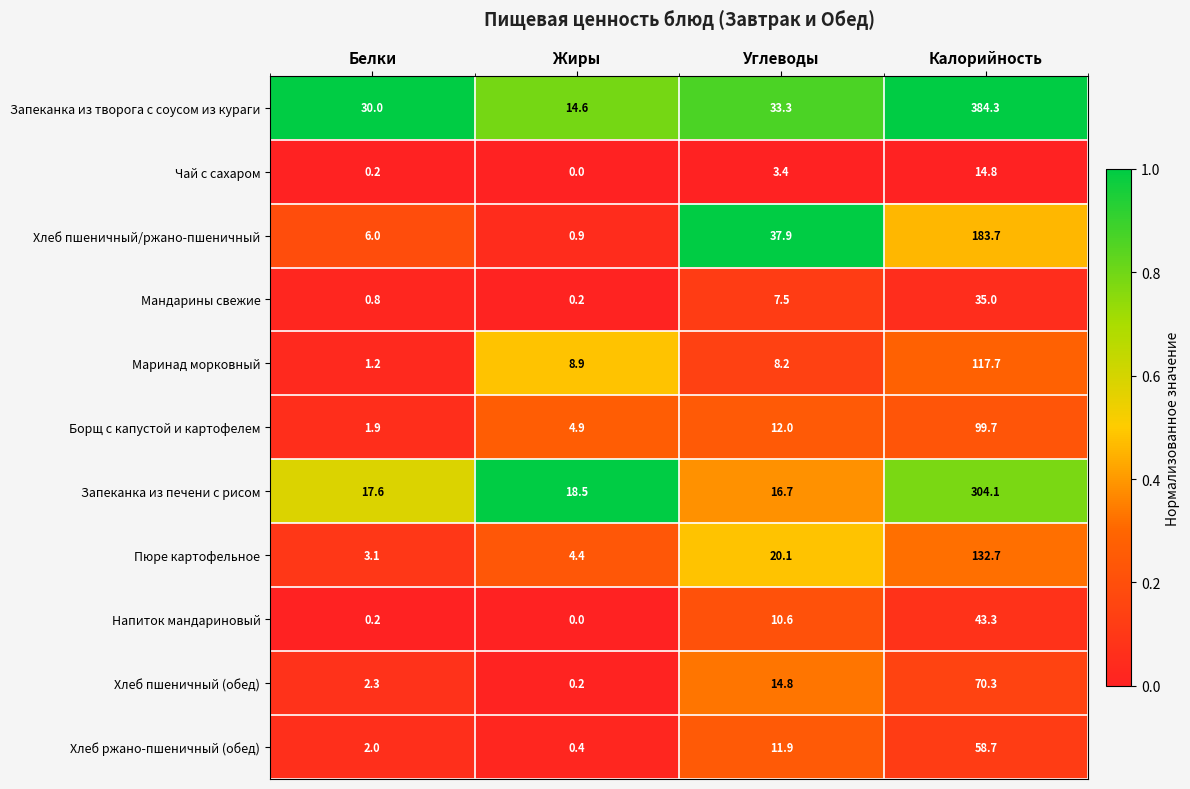

The value of Напиток мандариновый at Жиры is 0.0. True or false?

True